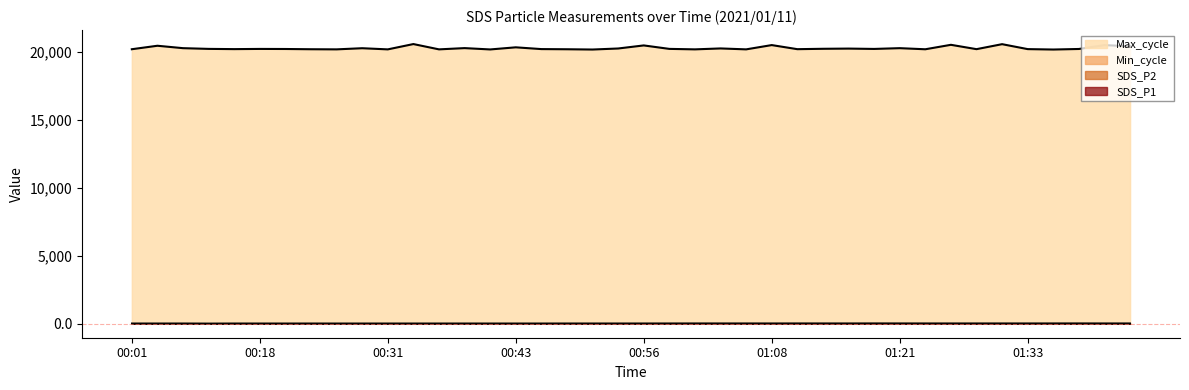

Which series has the largest total across all categories?

Max_cycle